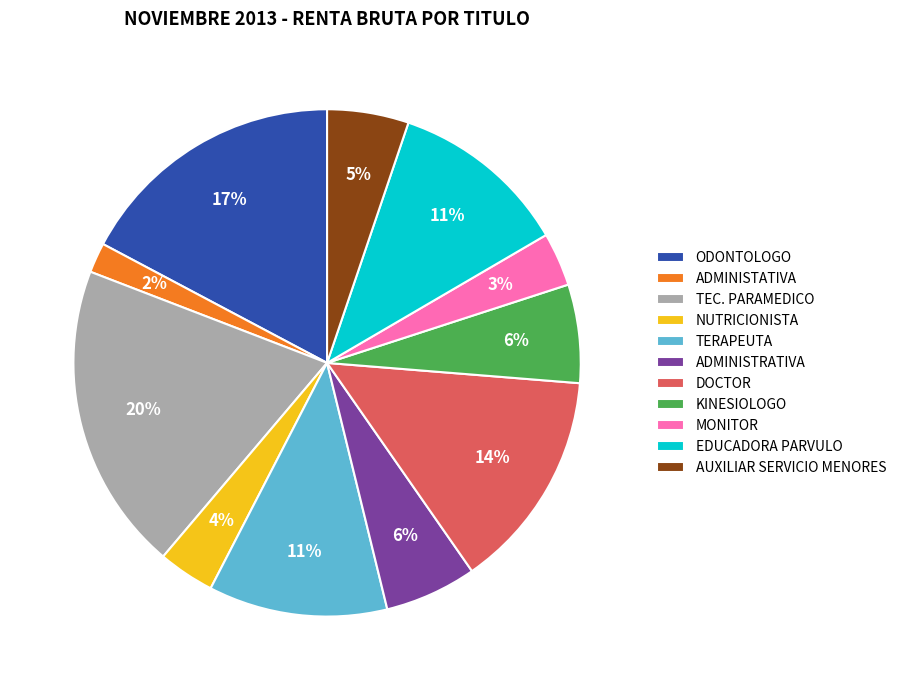

Between TEC. PARAMEDICO and ADMINISTRATIVA, which is larger?

TEC. PARAMEDICO